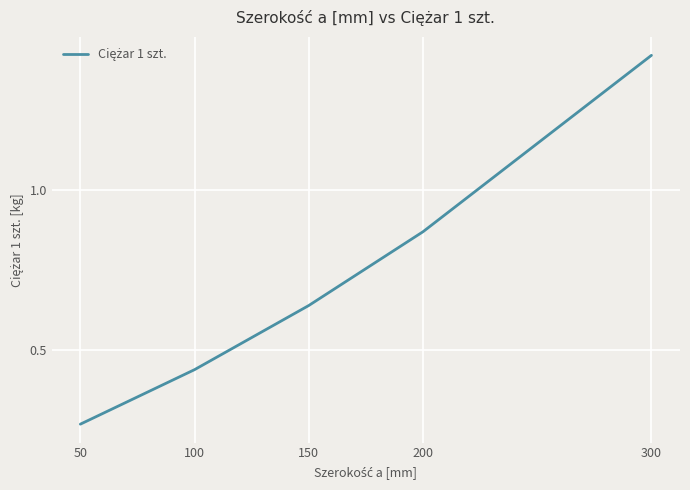

True or false: the data shows 0.4 at 50.

False